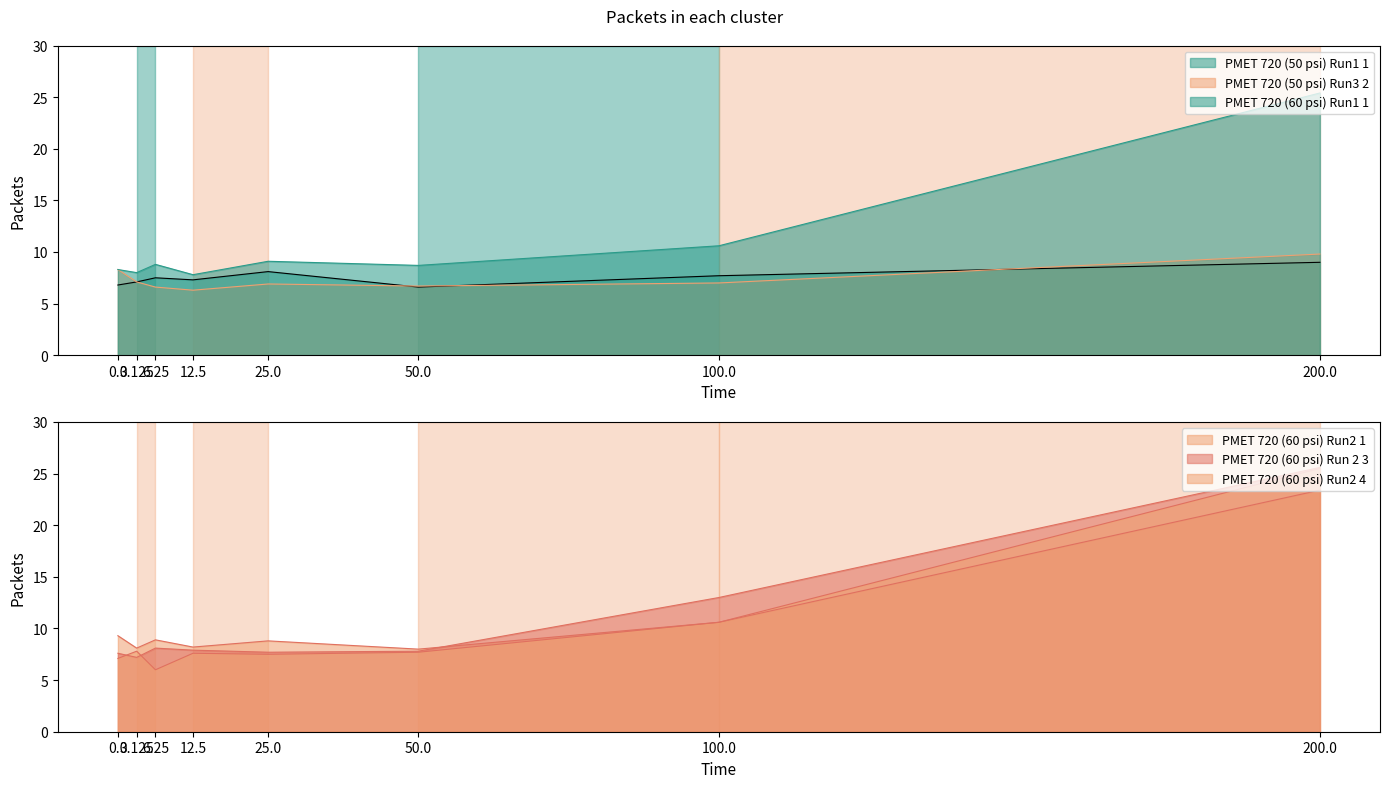

Rank the series at 50 from highest to lowest value.

PMET 720 (60 psi) Run1 1, PMET 720 (60 psi) Run2 1, PMET 720 (60 psi) Run 2 3, PMET 720 (60 psi) Run2 4, PMET 720 (50 psi) Run3 2, PMET 720 (50 psi) Run1 1